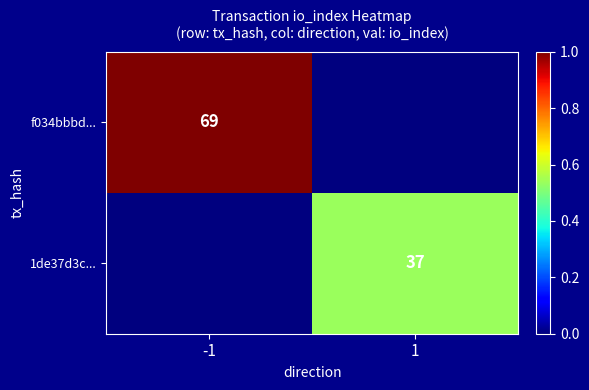

True or false: 1de37d3c... has a value of 37 at 1.

True